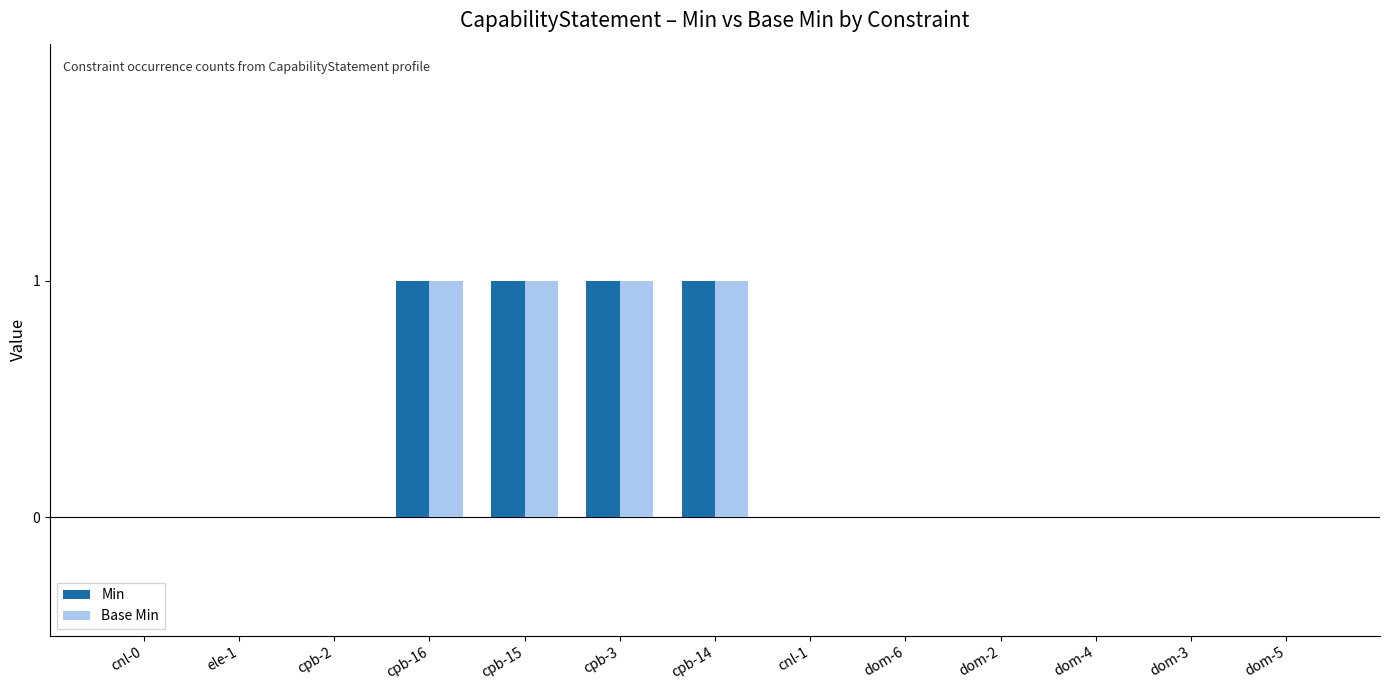

What is the sum of all Min values?

4